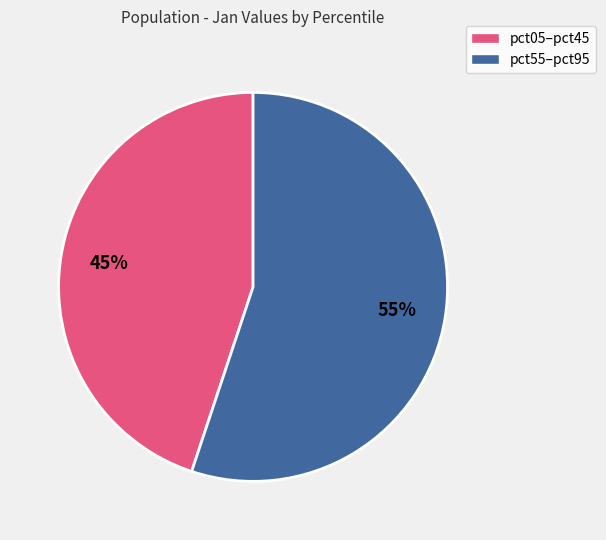

Is there any slice that represents more than half of the pie?

Yes